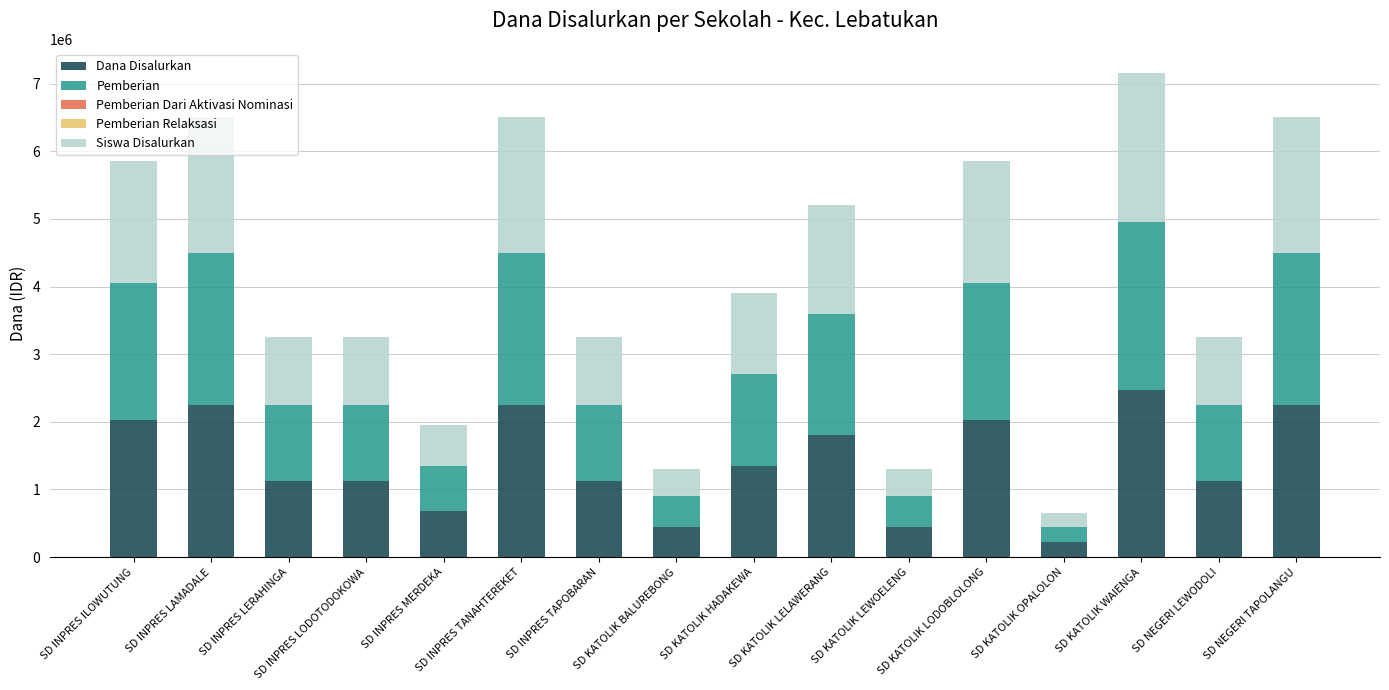

What is the sum of all Dana Disalurkan values?

22725000